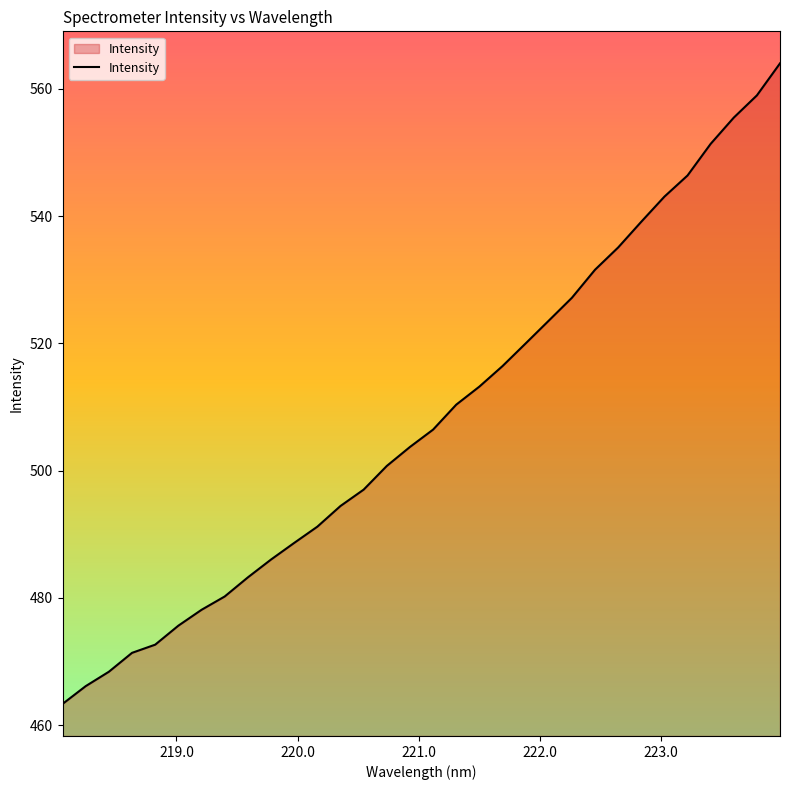

What is the smallest value displayed?

463.3